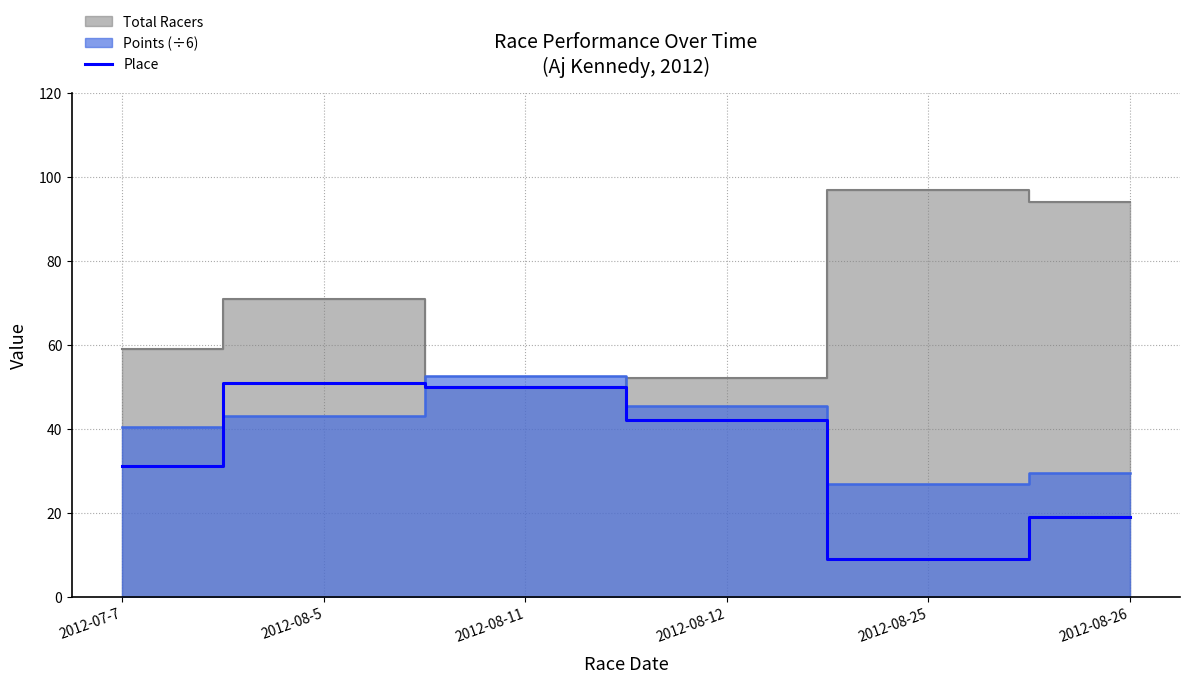

What position from the left is 2012-08-26?

6